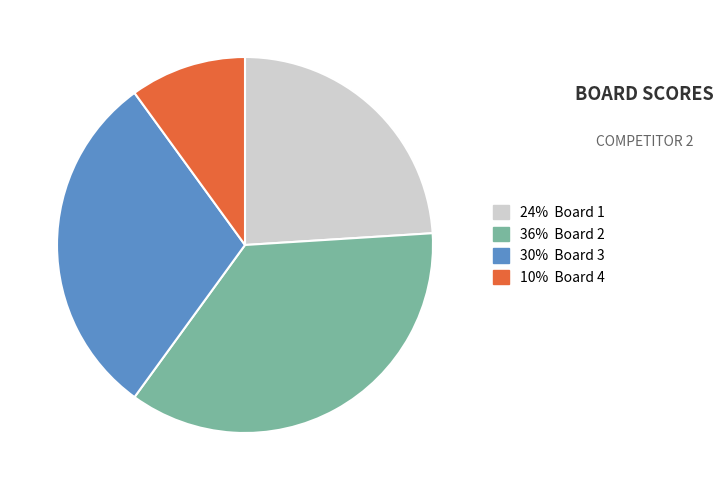

Does any single category account for the majority?

No